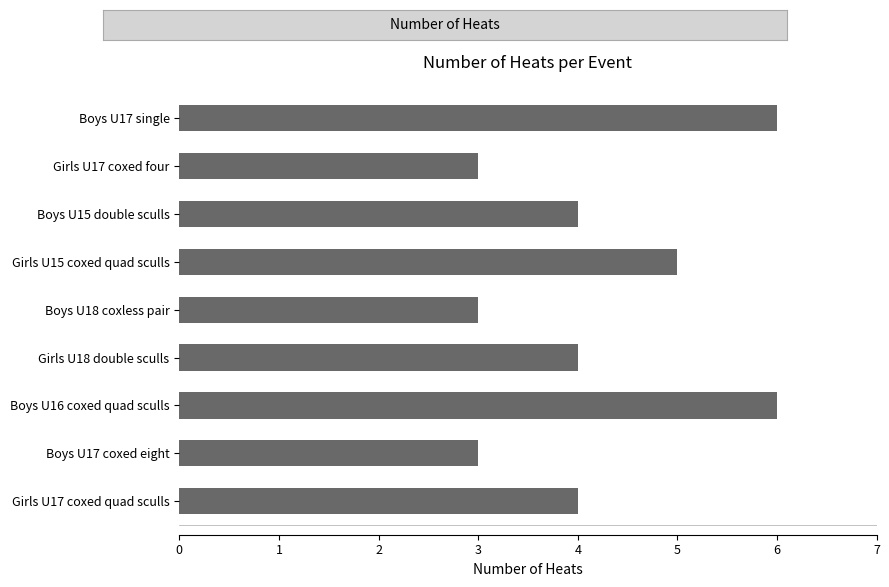

What is the average value?

4